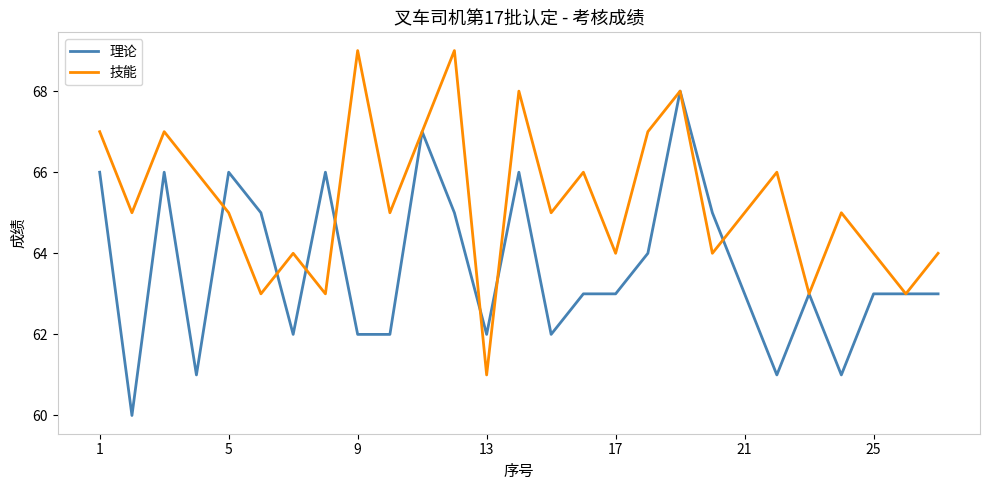

What is the minimum value for 理论?

60